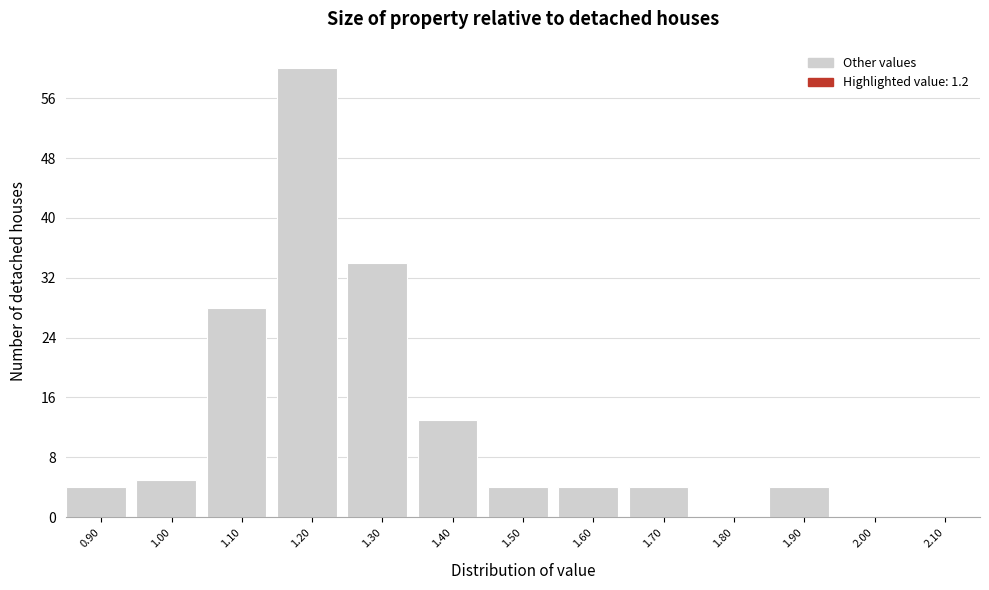

Reading left to right, transcribe all the data shown in this chart.

0.90=4	1.00=5	1.10=28	1.20=60	1.30=34	1.40=13	1.50=4	1.60=4	1.70=4	1.80=0	1.90=4	2.00=0	2.10=0